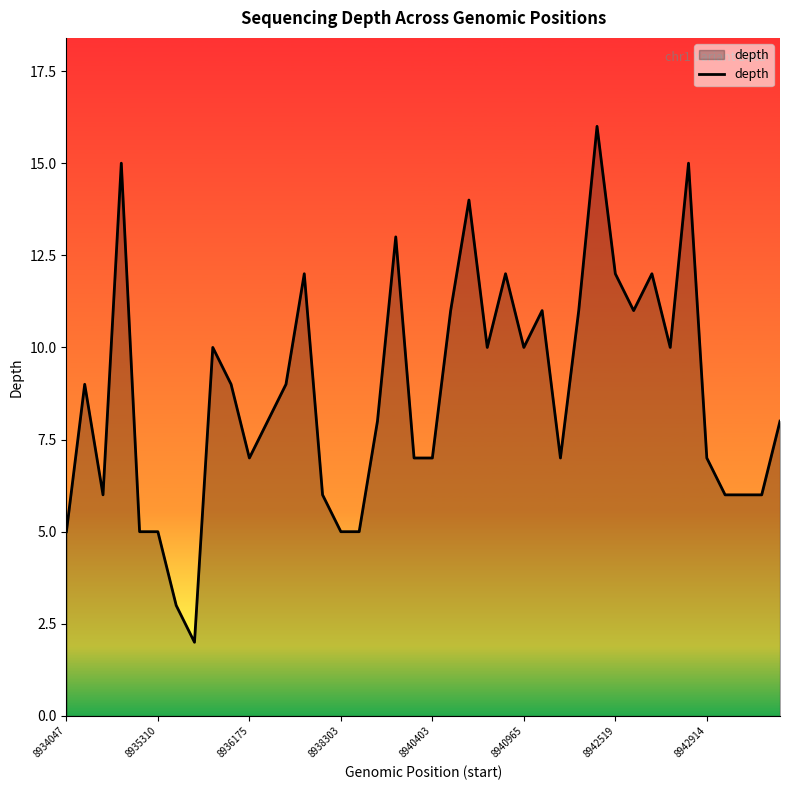

What is the difference between the maximum and minimum values?

14